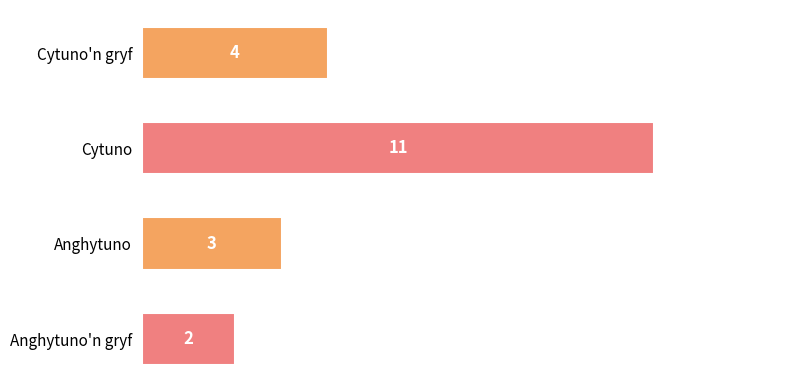

What is the difference between the maximum and minimum values?

9